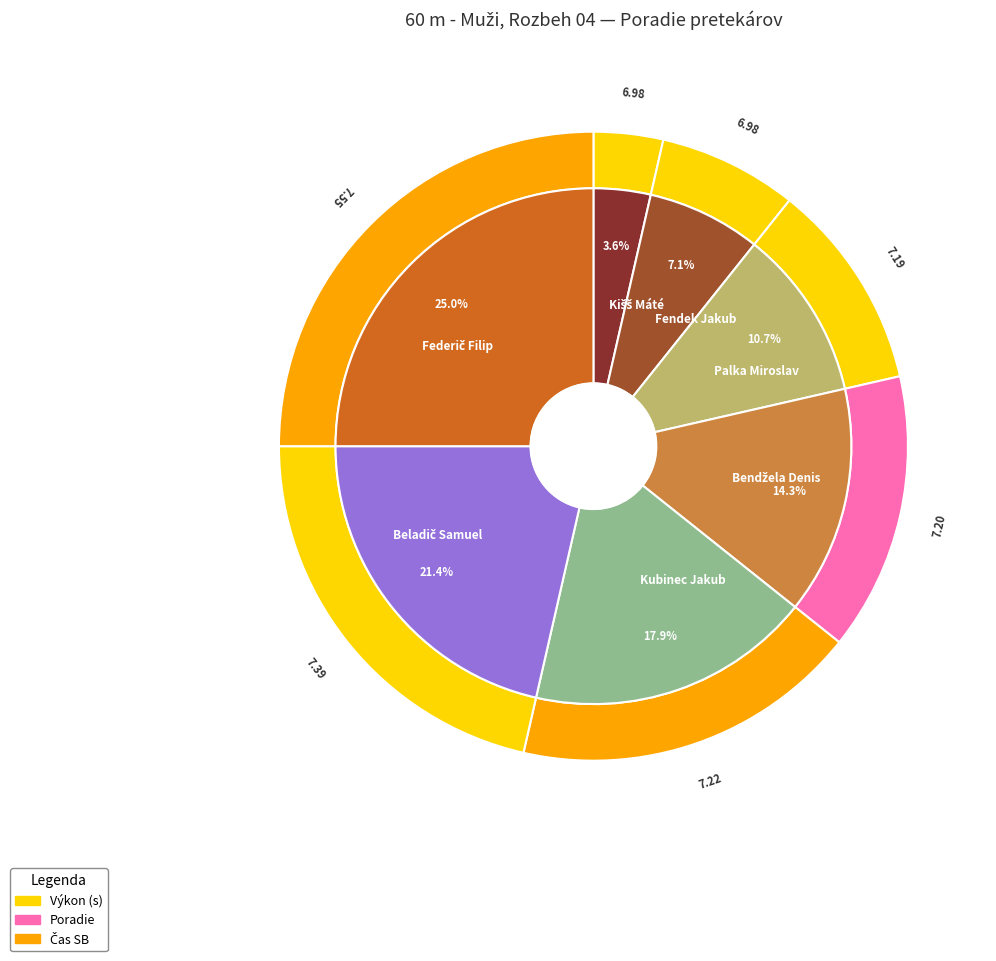

Combined, do Kišš Máté and Federič Filip account for over 50%?

No